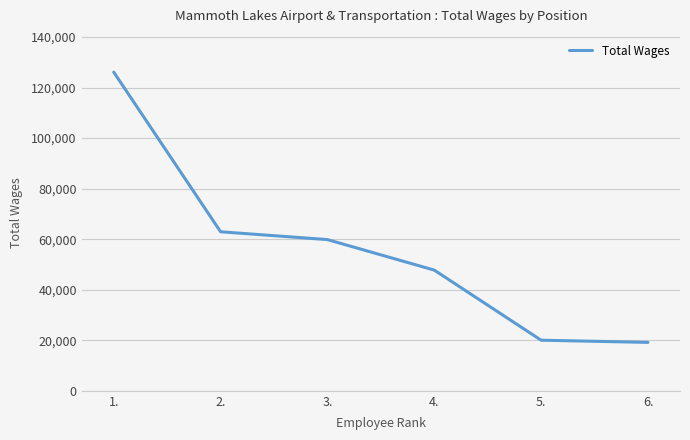

Which has a higher value, 1. or 6.?

1.